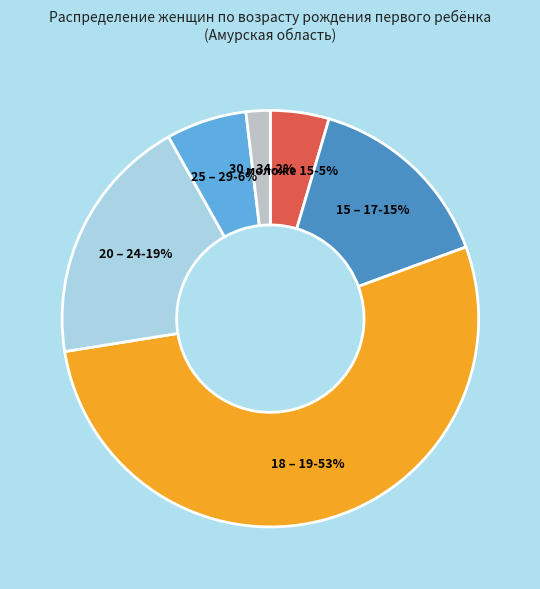

How many segments does this pie chart have?

6